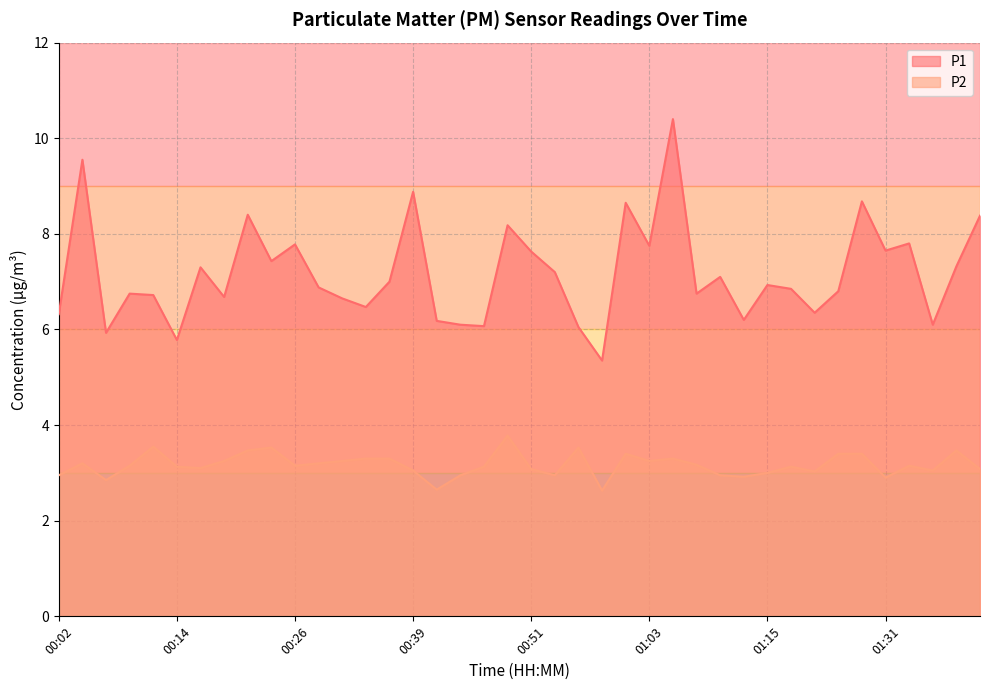

What is the sum of all P1 values?

287.0